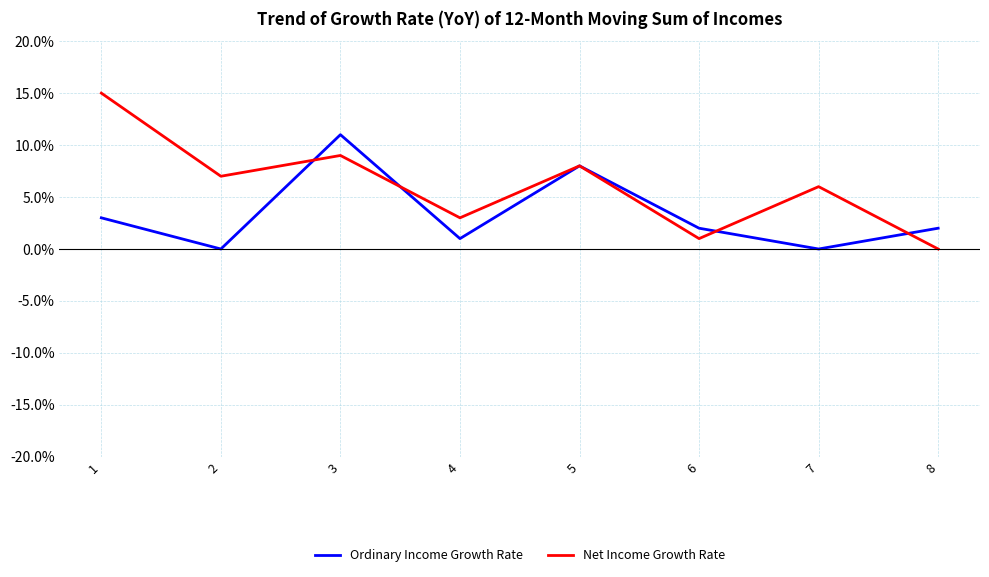

Which series has the largest range (max minus min)?

Net Income Growth Rate